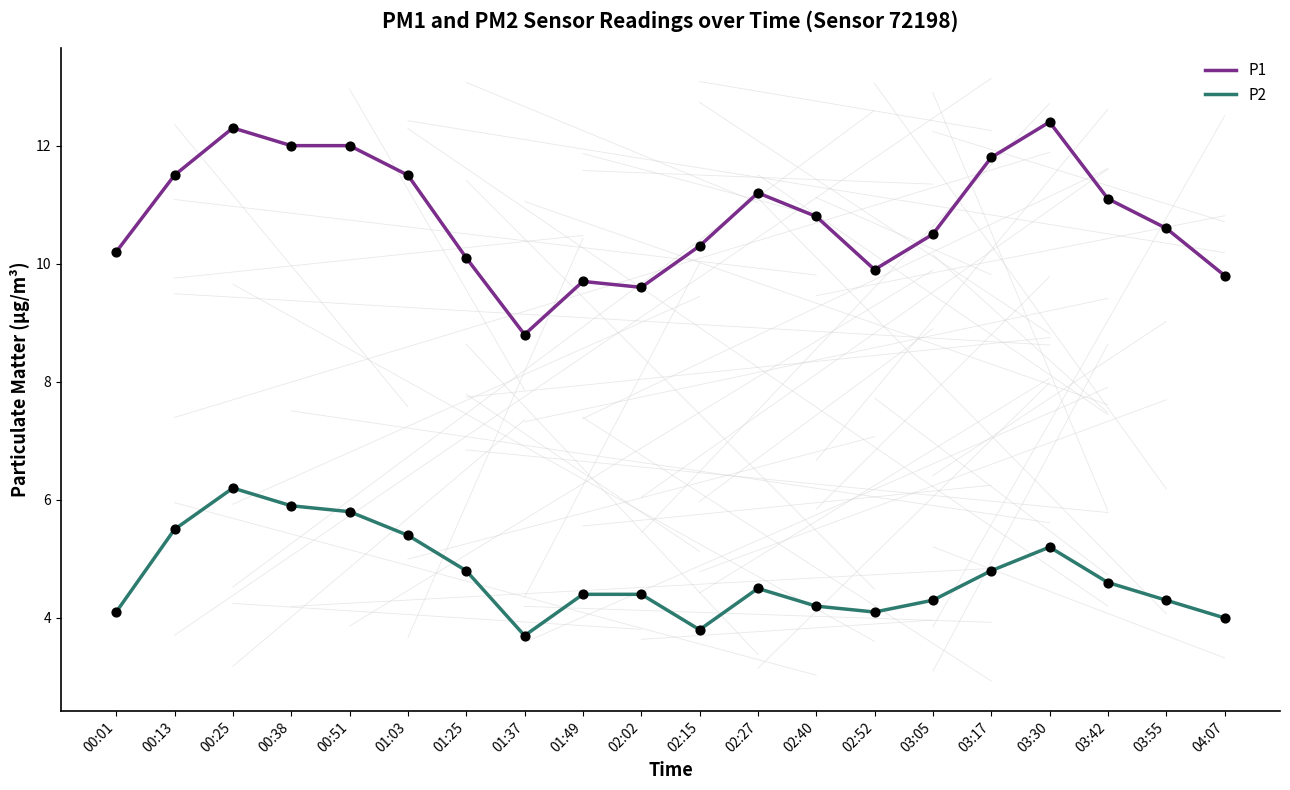

Between 00:25 and 02:15, which series saw the biggest shift?

P2